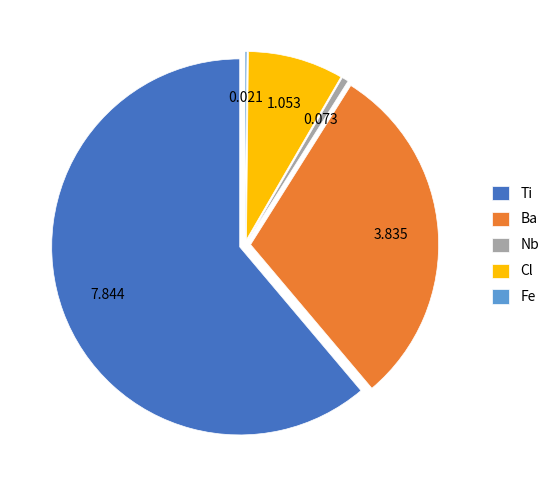

Do Cl and Ba together represent more than half of the pie?

No